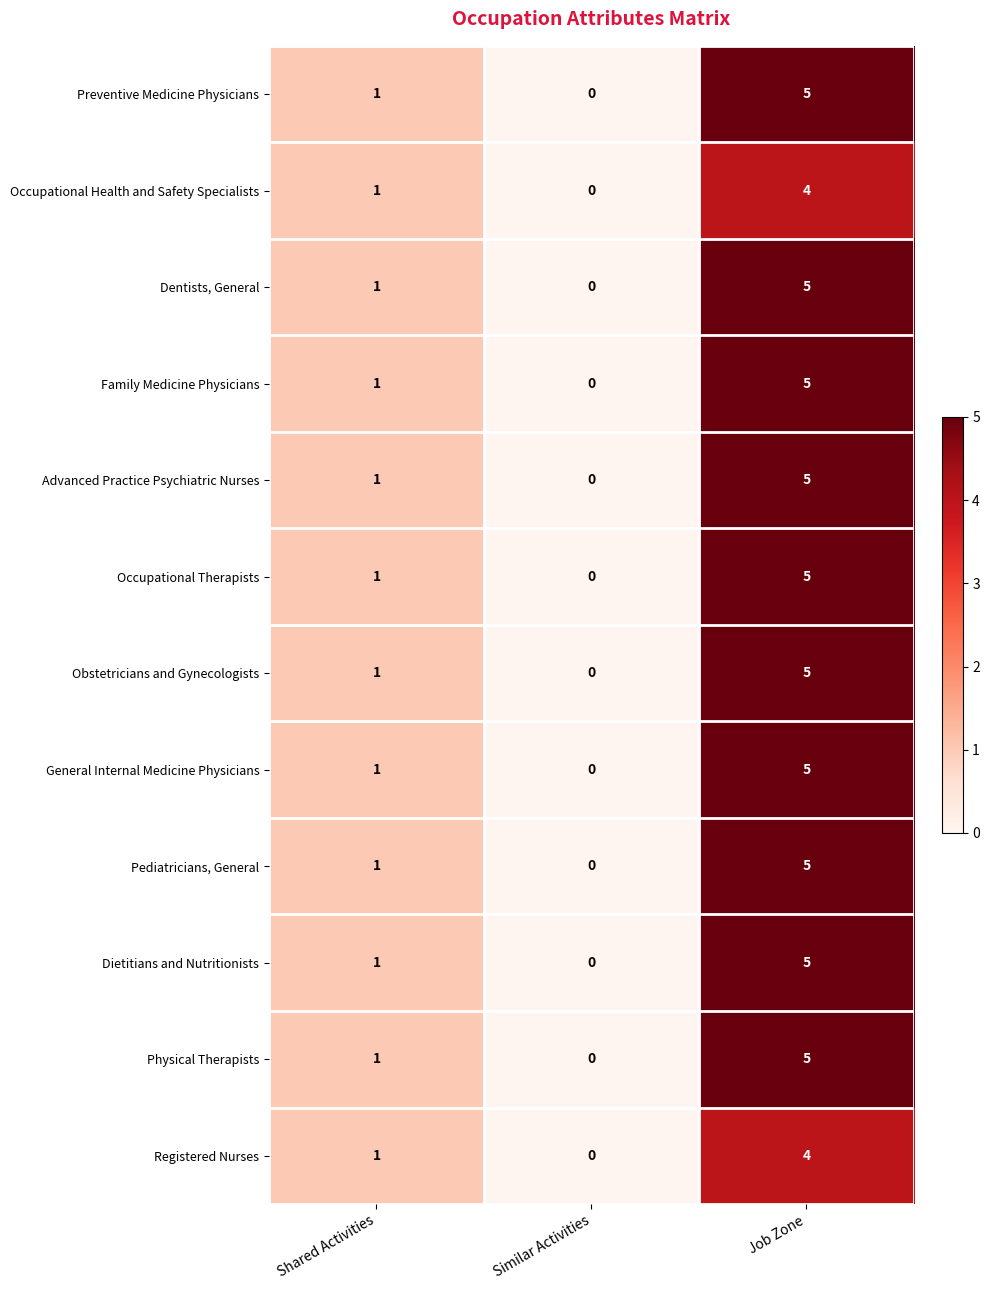

What is the difference between the maximum and minimum values in the Preventive Medicine Physicians series?

5